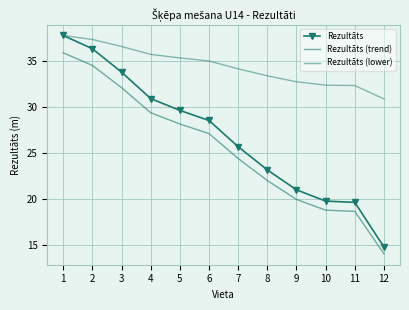

Reading left to right, extract all data points from this chart.

Rezultāts: 37.8	36.4	33.8	30.9	29.6	28.5	25.7	23.1	21.0	19.7	19.6	14.7
Rezultāts (trend): 35.9	34.5	32.1	29.4	28.1	27.1	24.4	22.0	19.9	18.8	18.6	14.0
Rezultāts (lower): 37.8	37.4	36.6	35.7	35.3	35.0	34.2	33.4	32.8	32.4	32.3	30.9